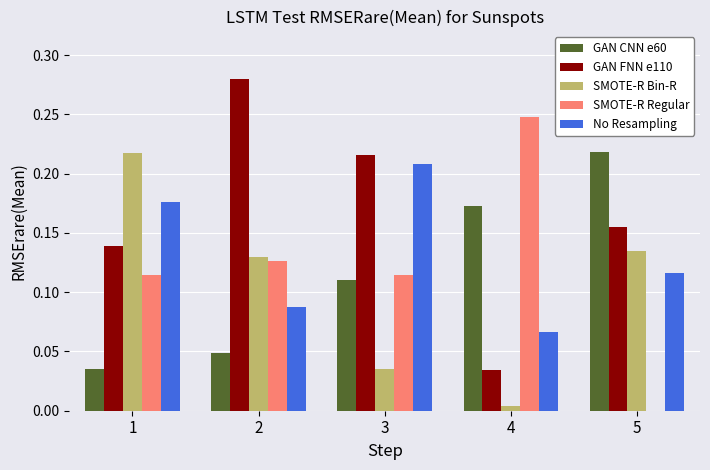

Is it true that GAN CNN e60 equals 0.0 at 3?

False